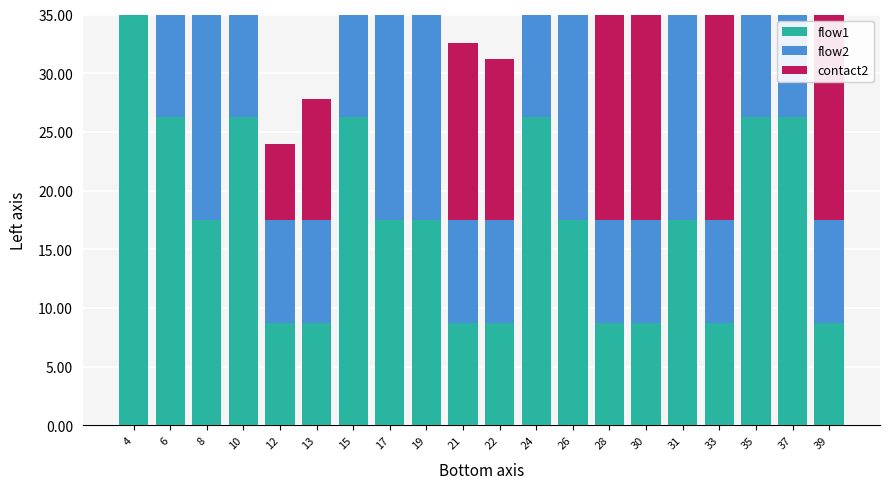

How many groups of bars are there?

20